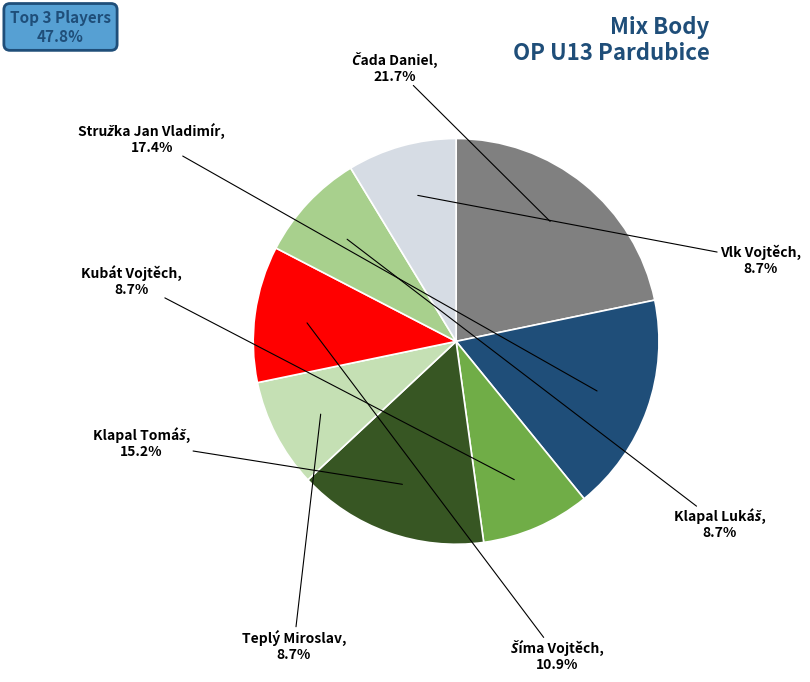

Does any single category account for the majority?

No